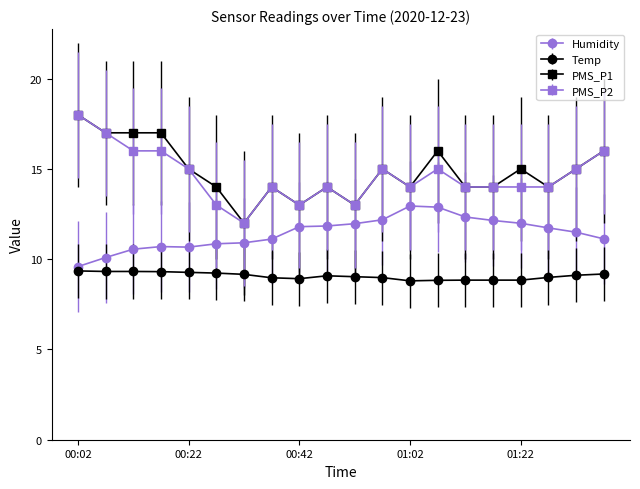

What is the value of the Temp point at the 4th from the left?

9.3